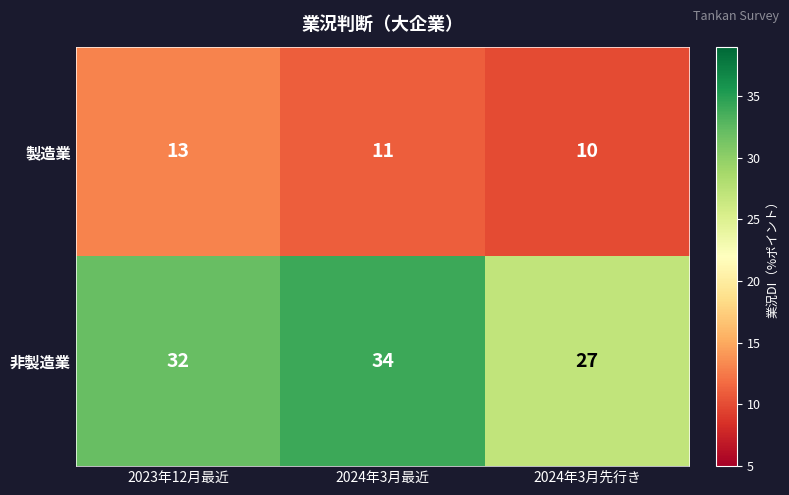

Where does the 製造業 series first go above 11?

2023年12月最近